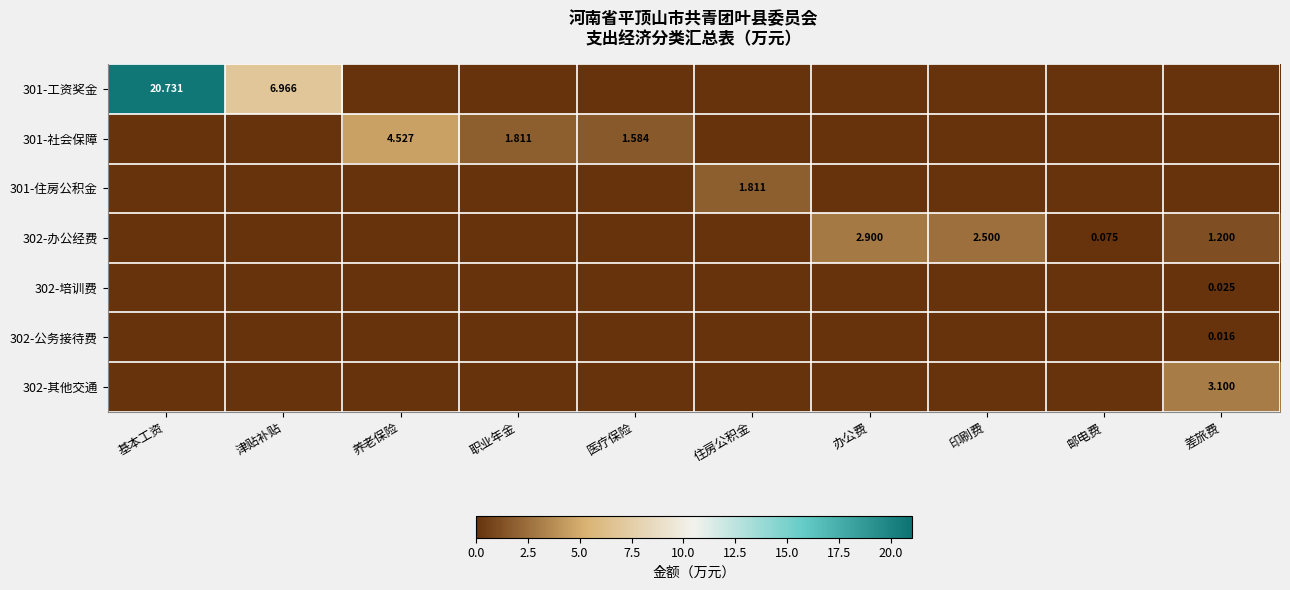

True or false: 302-公务接待费 has a value of -0.0 at 办公费.

False